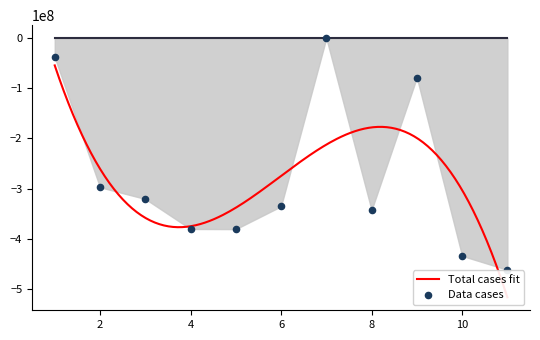

What is the change in value from 2 to 4?

-83181841